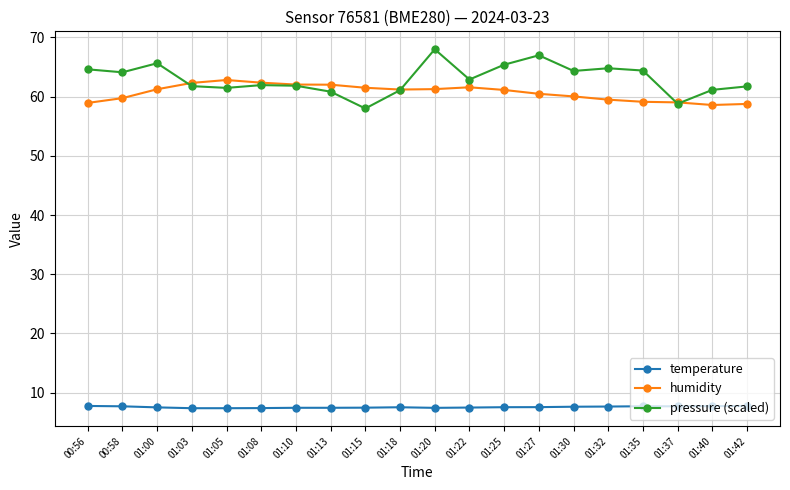

What is the difference between the second highest and minimum values in the temperature series?

0.4